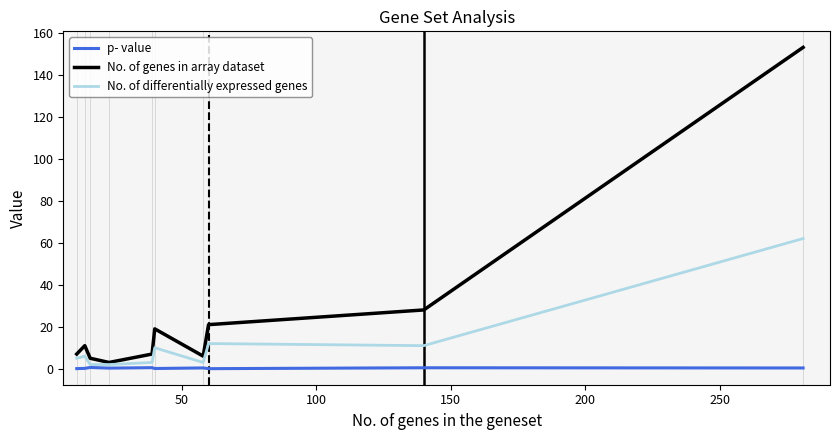

List the series in order of their overall mean, highest first.

No. of genes in array dataset, No. of differentially expressed genes, p- value